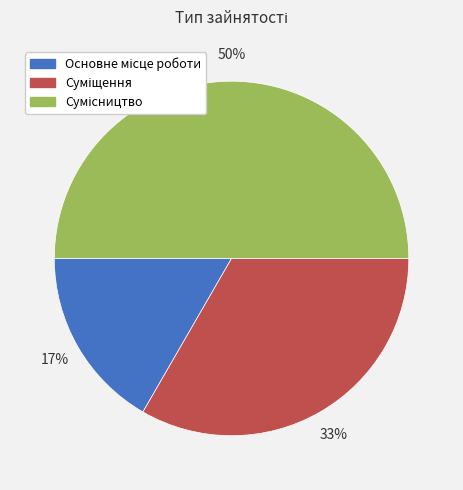

To the nearest percent, what is the difference between the largest and smallest slice percentages?

33%